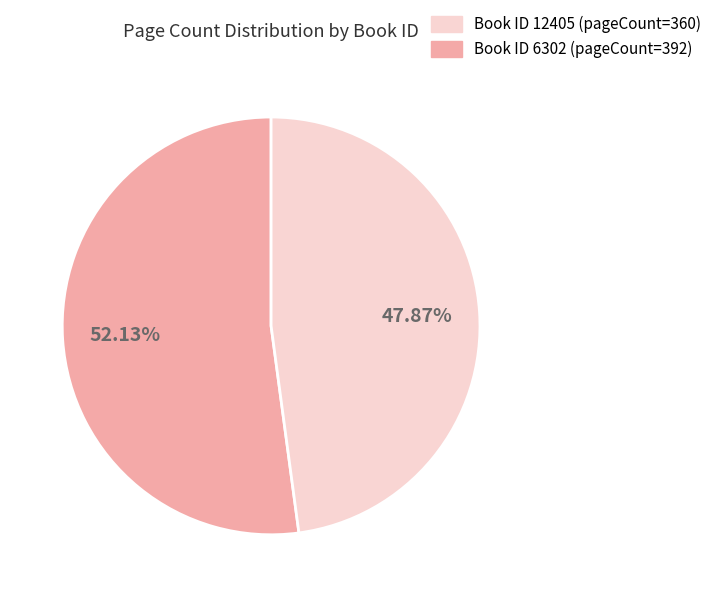

Is there any slice that represents more than half of the pie?

Yes